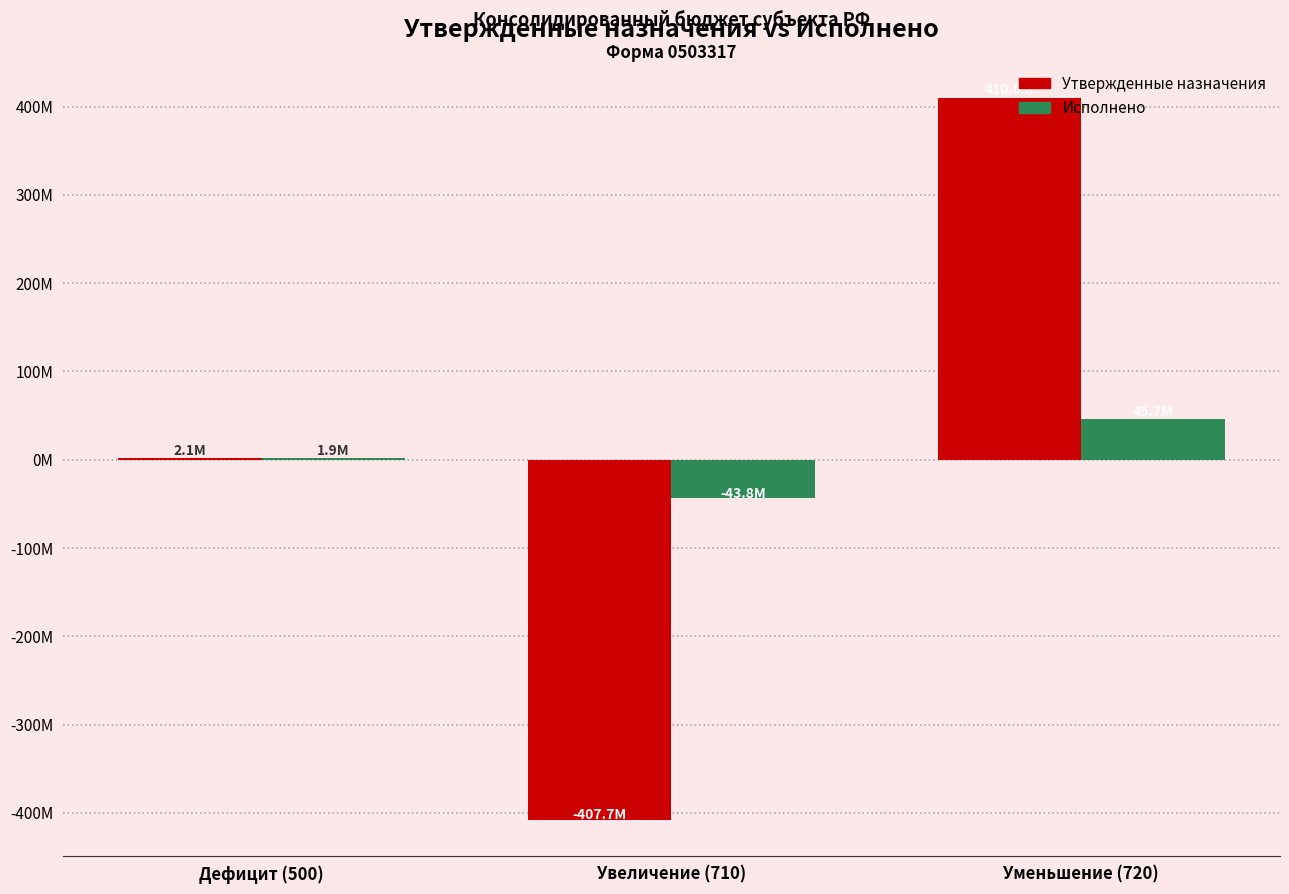

What is the approximate value of Исполнено at Увеличение (710)?

-43819115.9